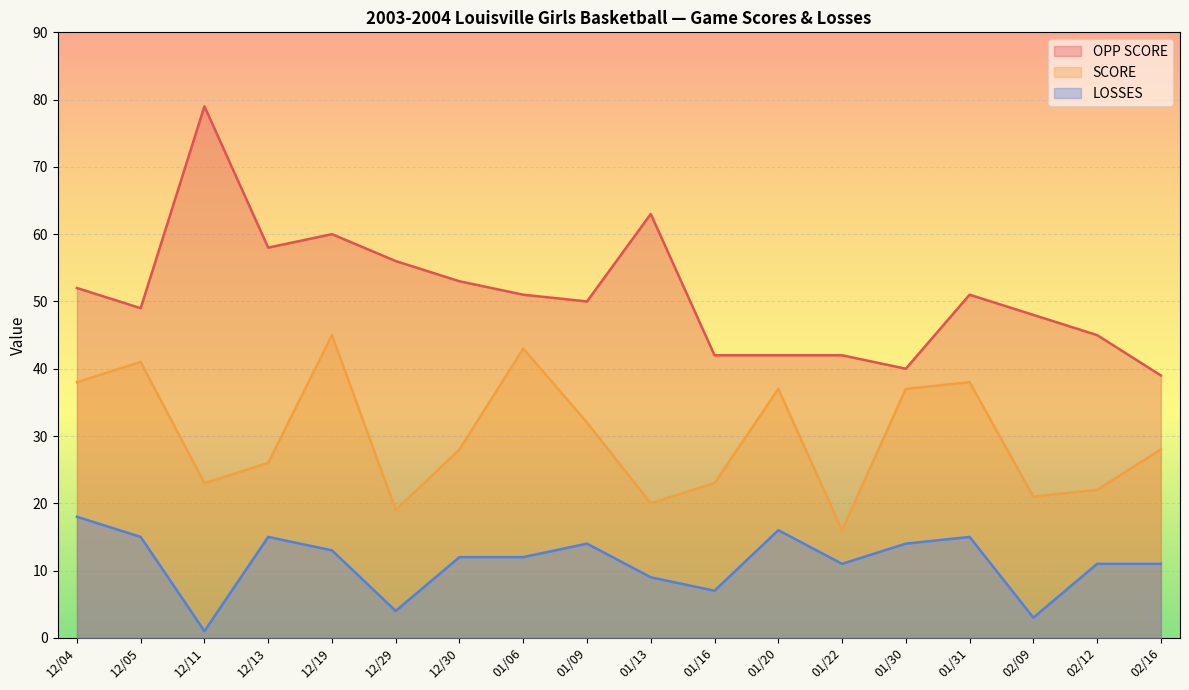

Reading left to right, what are all the values shown in this chart?

OPP SCORE: 52	49	79	58	60	56	53	51	50	63	42	42	42	40	51	48	45	39
SCORE: 38	41	23	26	45	19	28	43	32	20	23	37	16	37	38	21	22	28
LOSSES: 18	15	1	15	13	4	12	12	14	9	7	16	11	14	15	3	11	11